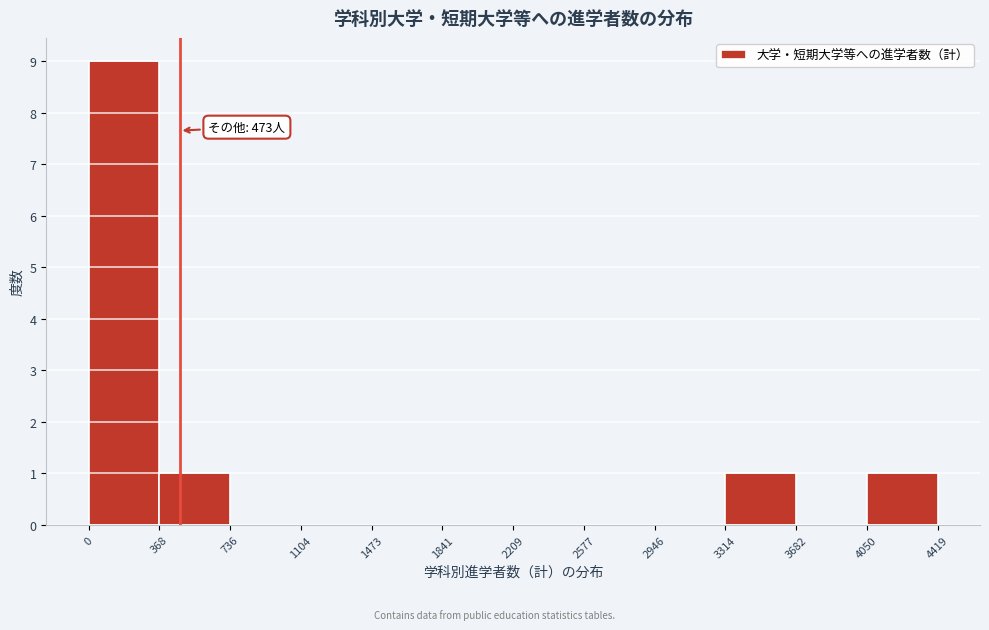

Over which range of the x-axis is the bar tallest?

0 to 368